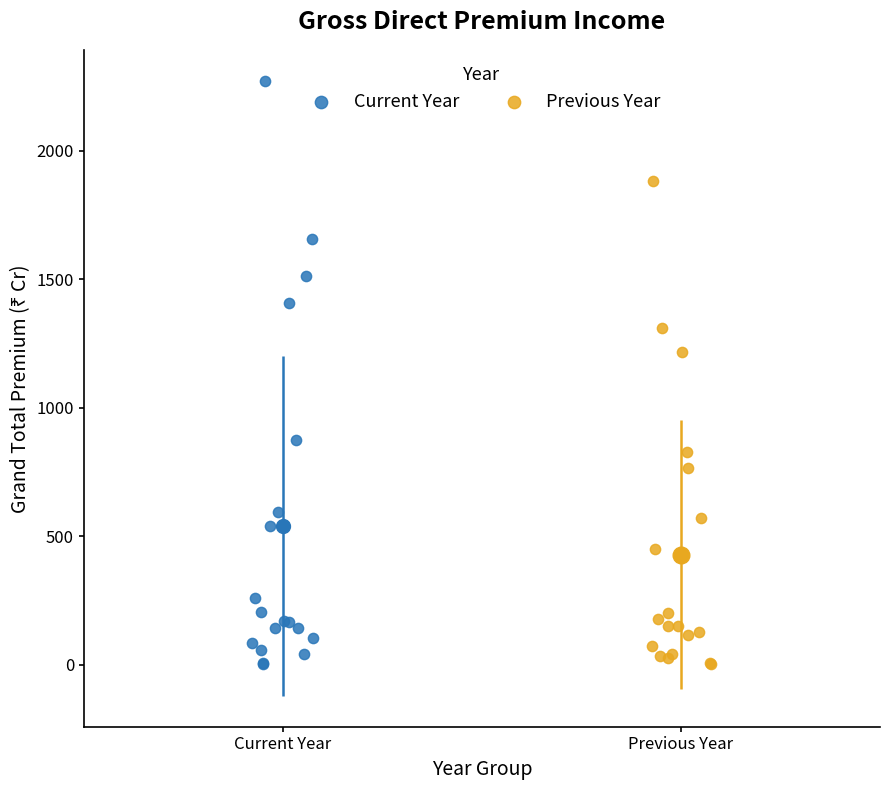

Which series contains the highest Y value?

Current Year